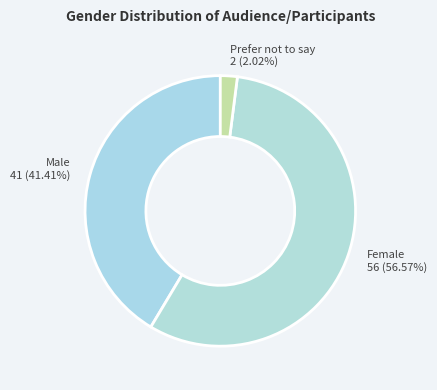

Does Female represent more than half of the total?

Yes